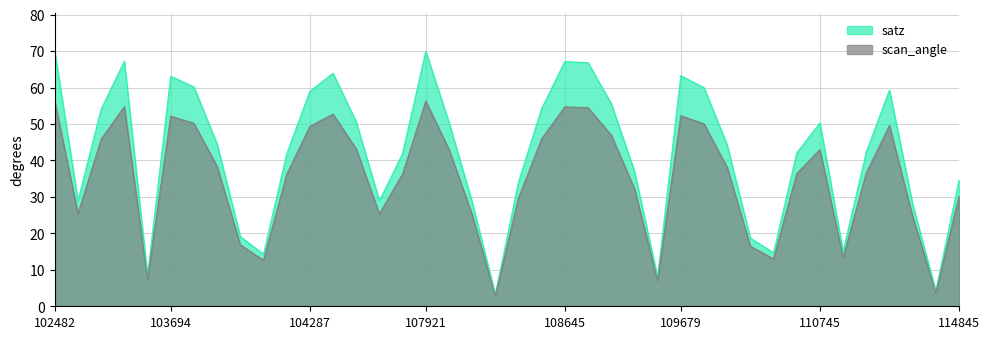

What is the average value of the scan_angle series?

35.2